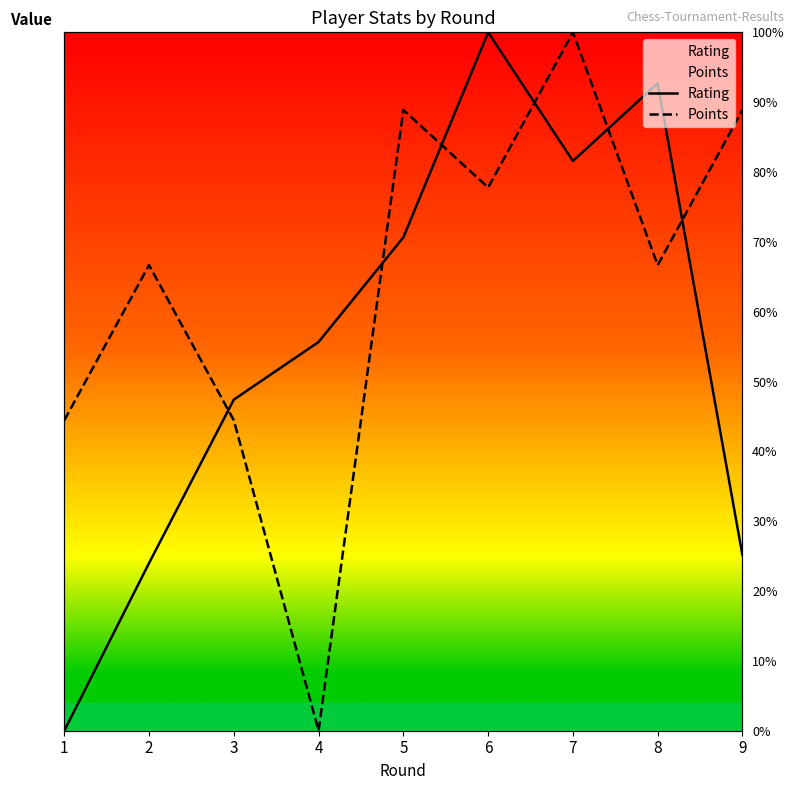

Between which two adjacent categories do Points and Rating first intersect?

2 and 3